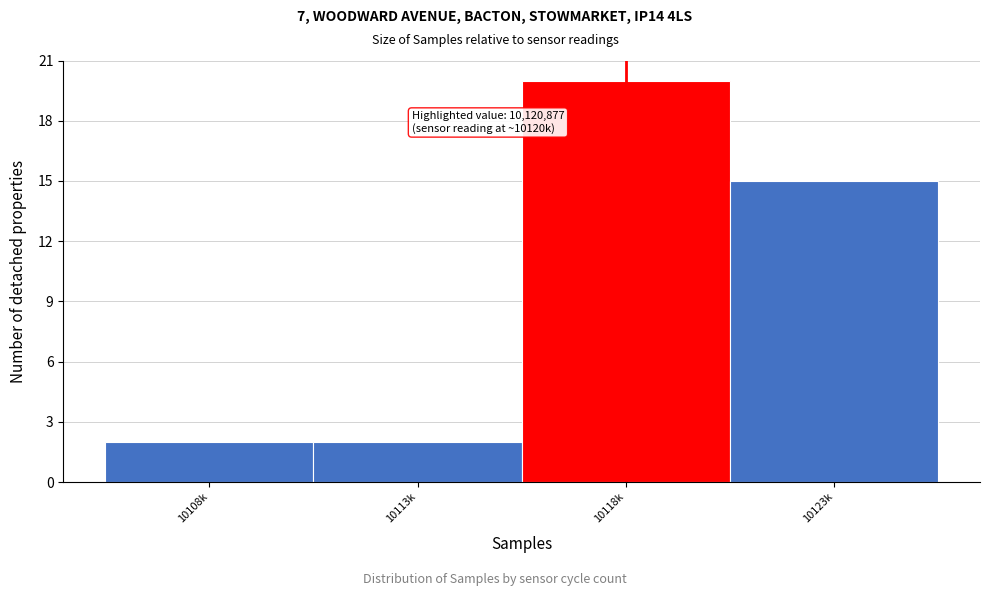

Reading right to left, transcribe all the data shown in this chart.

10123k=15	10118k=20	10113k=2	10108k=2